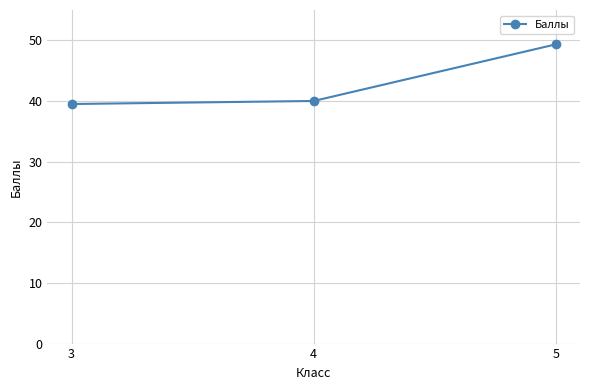

What is the change in value from 3 to 5?

+9.8